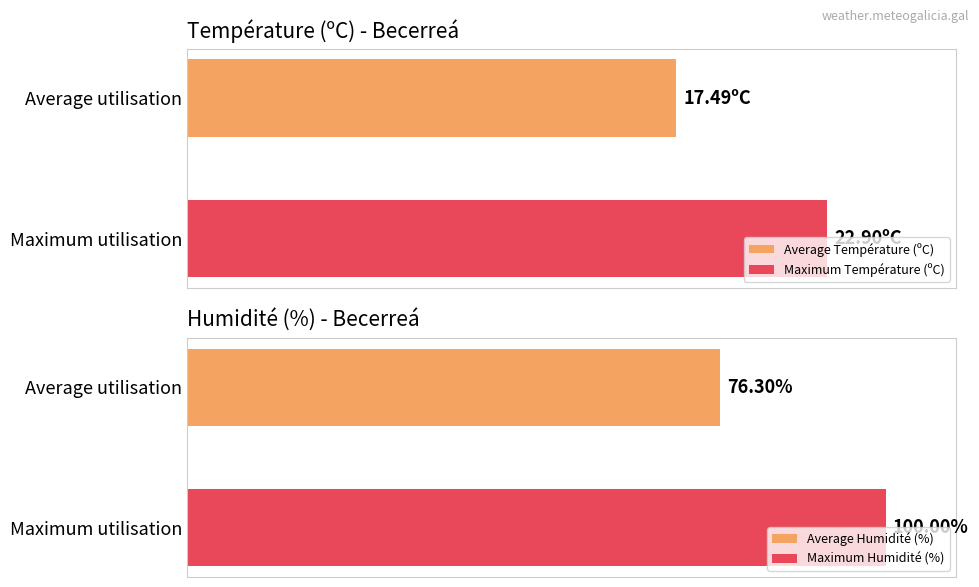

The Humidité (%) series shows 141.6 at 00:00. True or false?

False